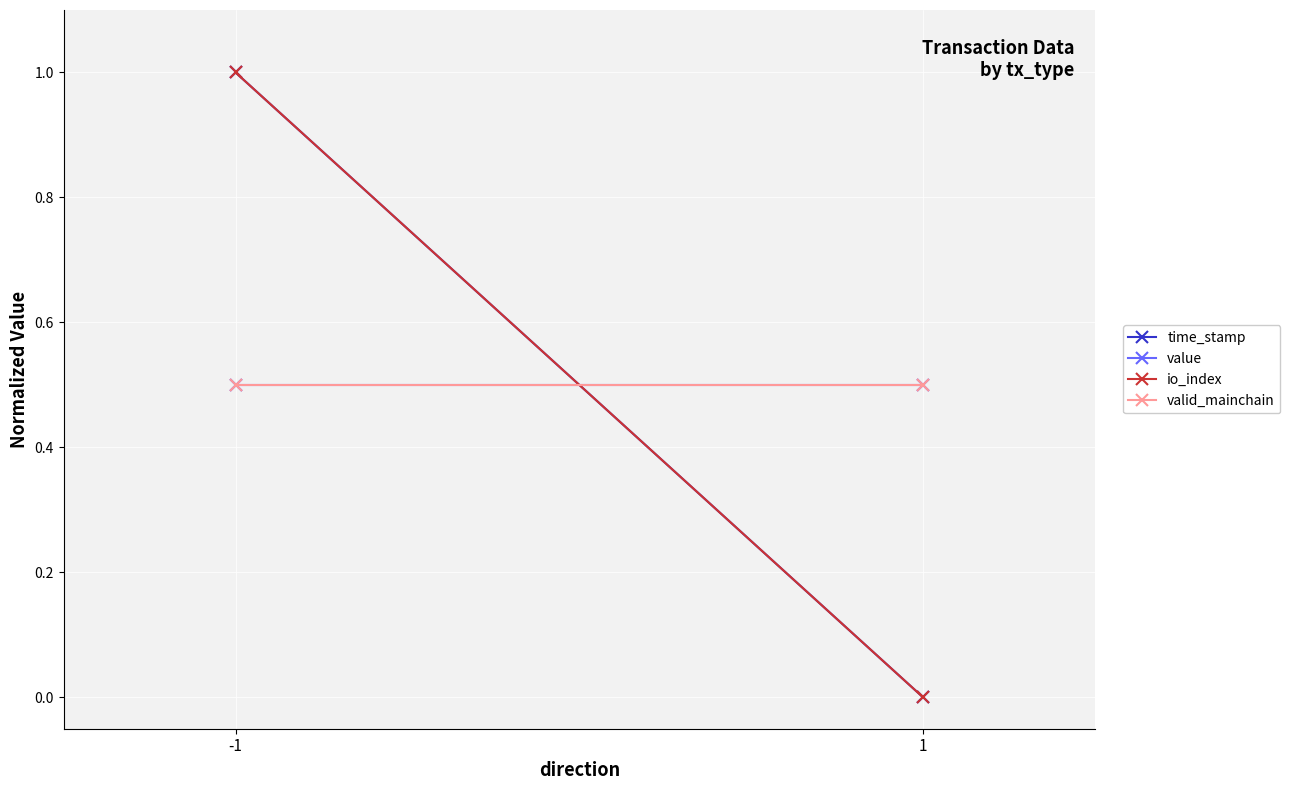

Which has a higher value, -1 or 1?

-1